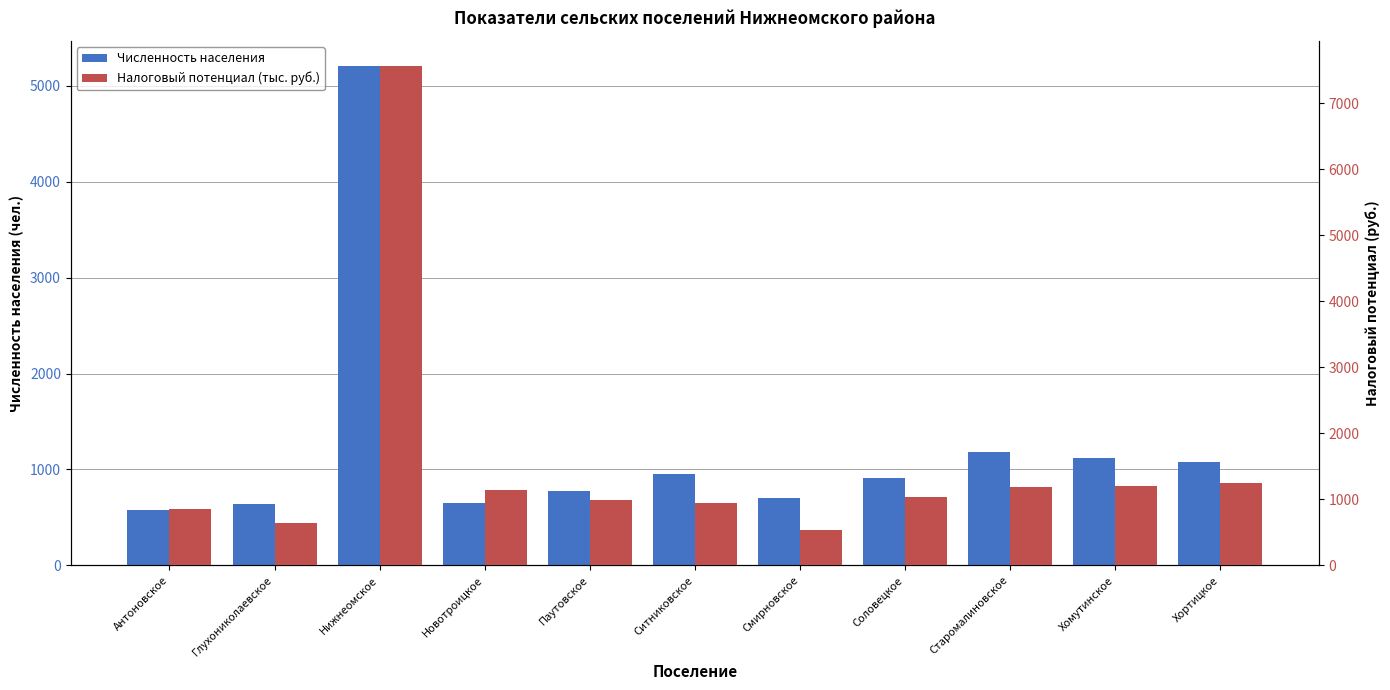

What is the difference between the maximum and minimum values in the Налоговый потенциал (тыс. руб.) series?

7025.5